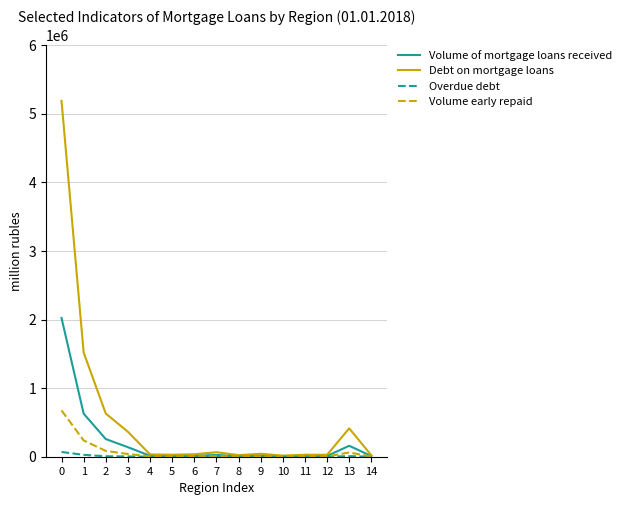

How many series are shown in this chart?

4